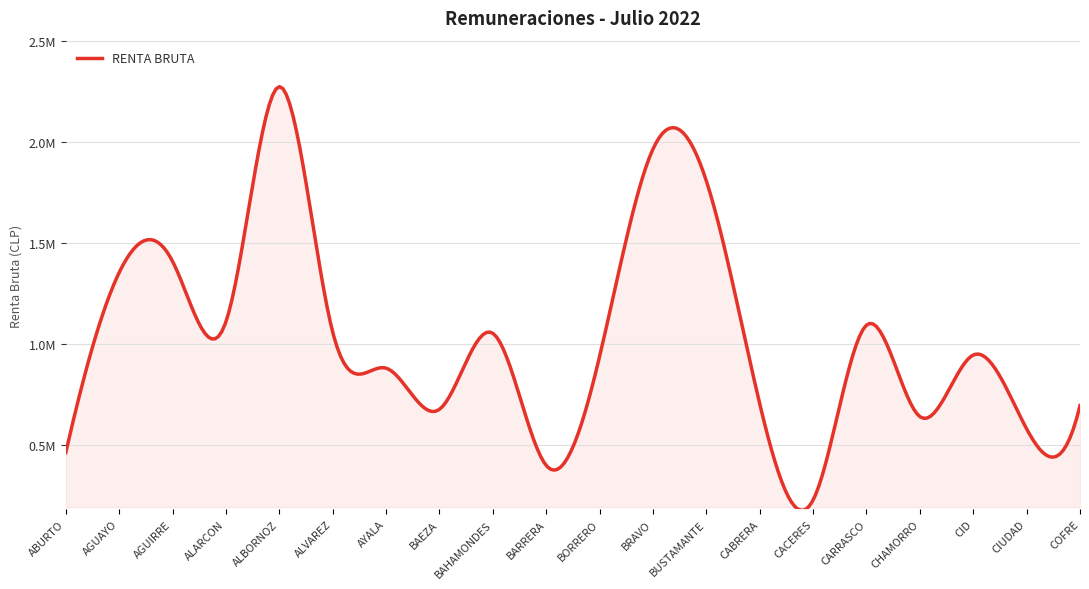

Does the chart have visible grid lines?

Yes